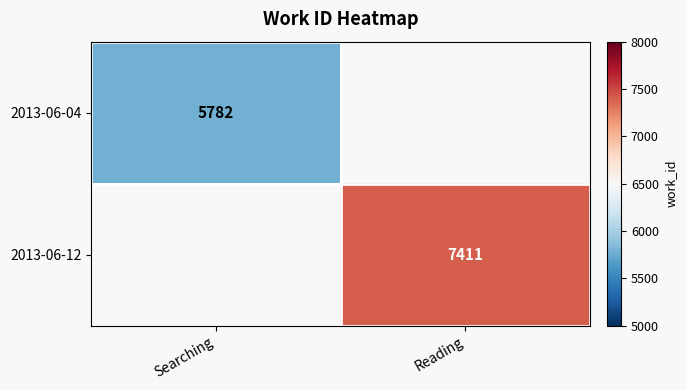

What is the smallest value displayed?

5782.0